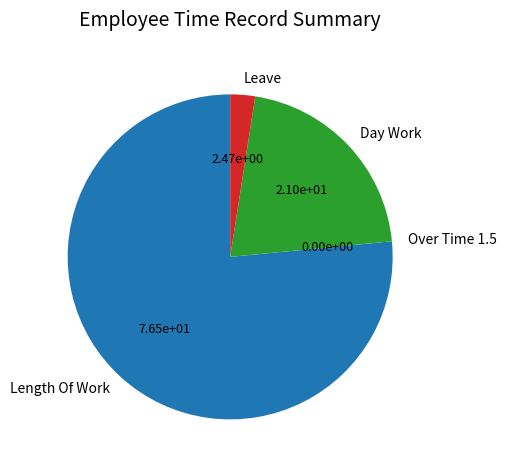

What is the largest slice in the pie chart?

Length Of Work